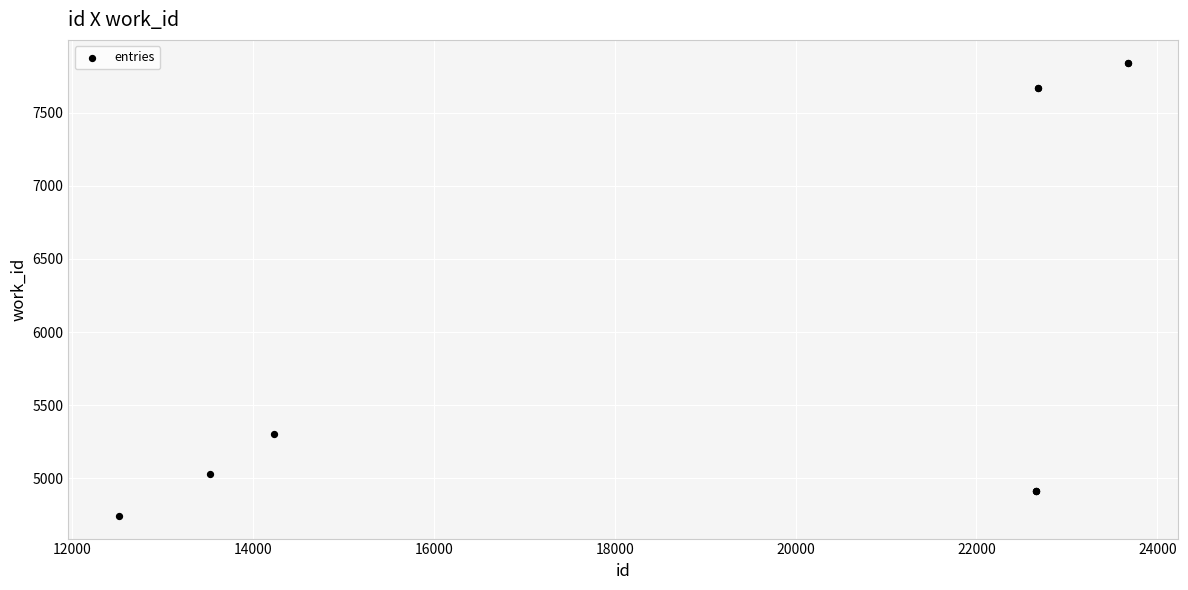

What Y value in the scatter plot is closest to 6293?

5303